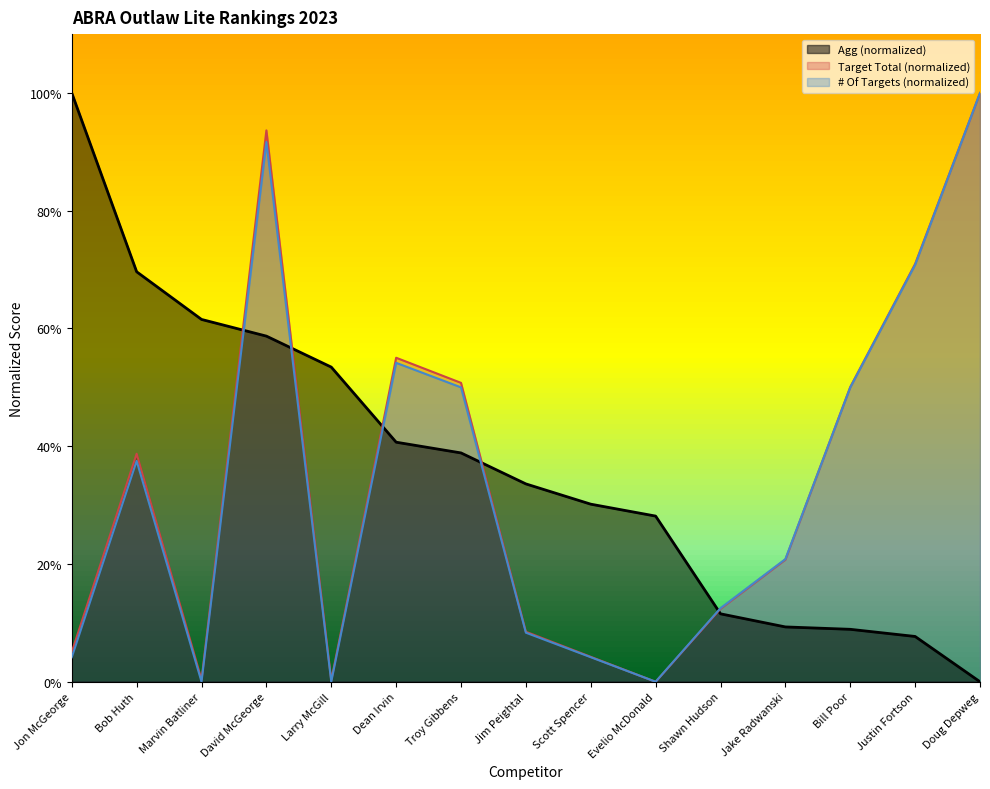

How many lines are shown in the chart?

3